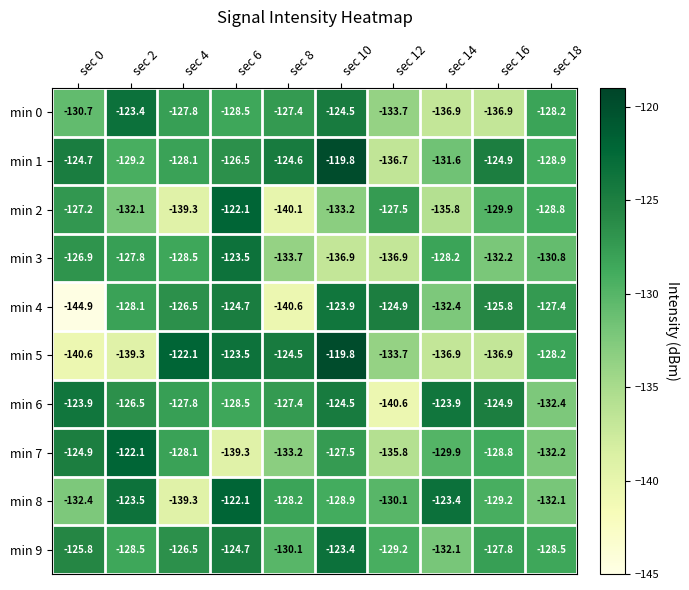

The min 6 series shows -123.9 at sec 14. True or false?

True